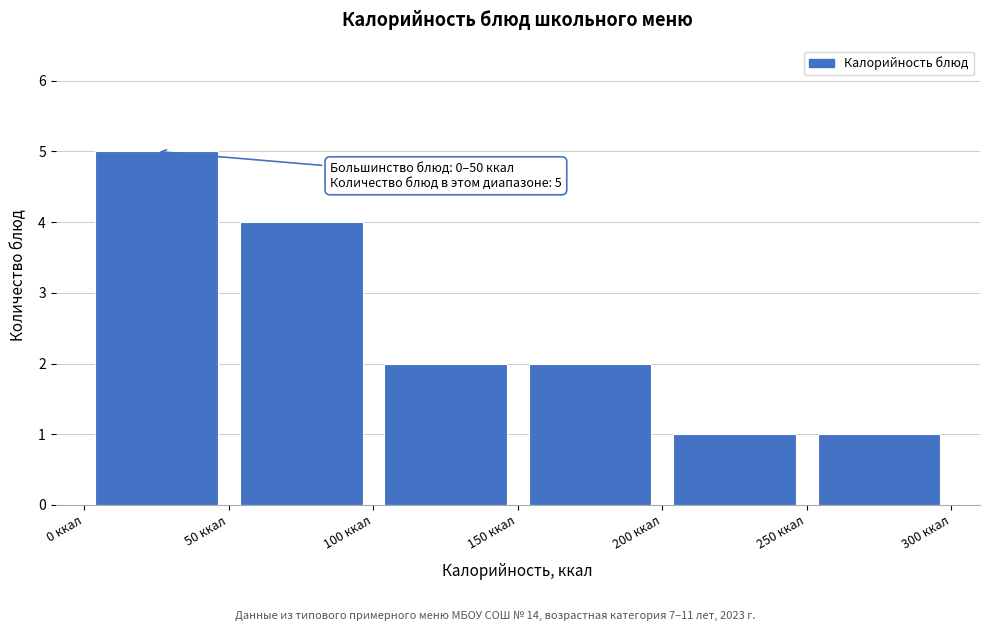

Over which range of the x-axis is the bar tallest?

0 to 50